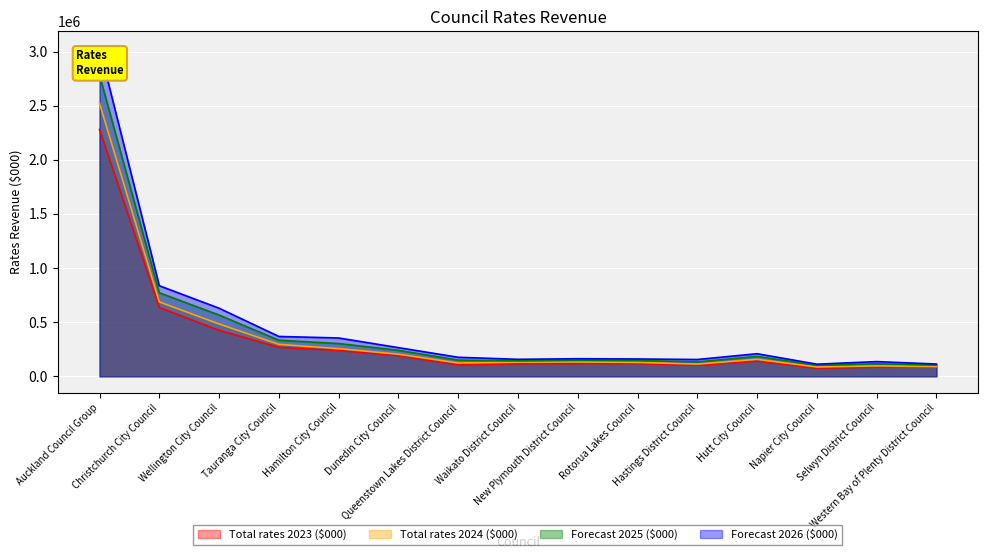

At which category does Forecast 2026 ($000) reach its first local valley?

Waikato District Council